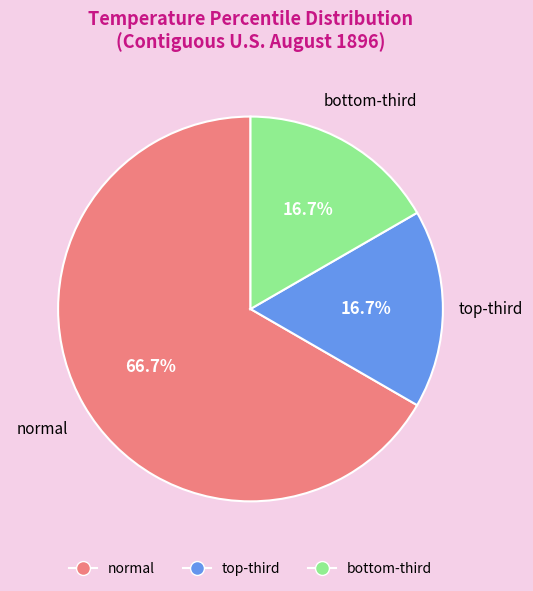

What percentage is the normal slice, to the nearest percent?

67%